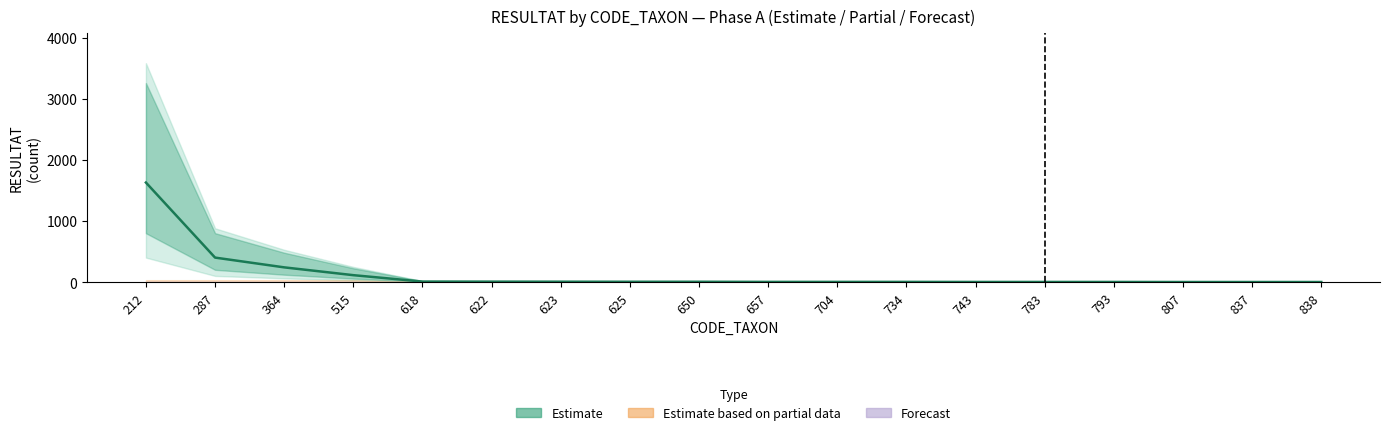

At which label is the value closest to 815?

287